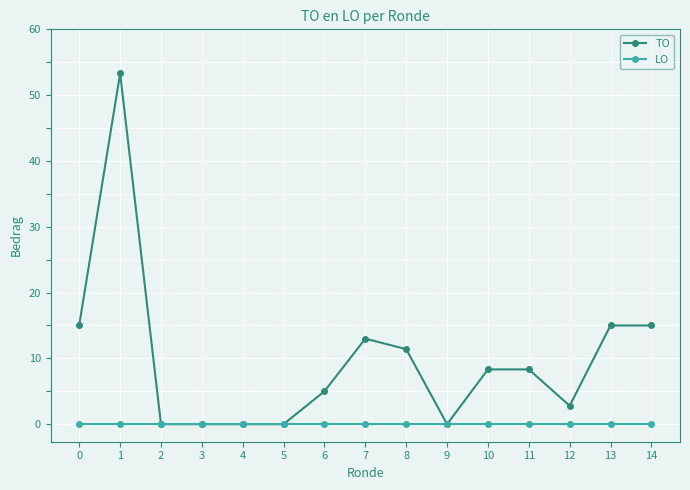

Which series has the largest range (max minus min)?

TO